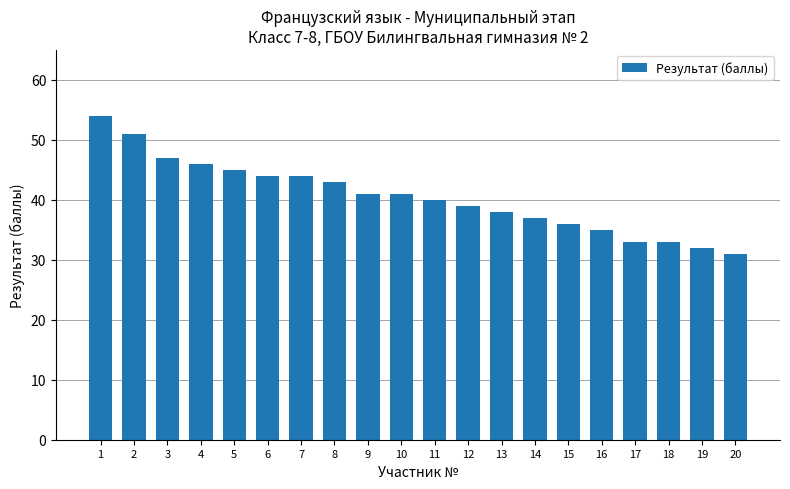

Are the bars horizontal?

No